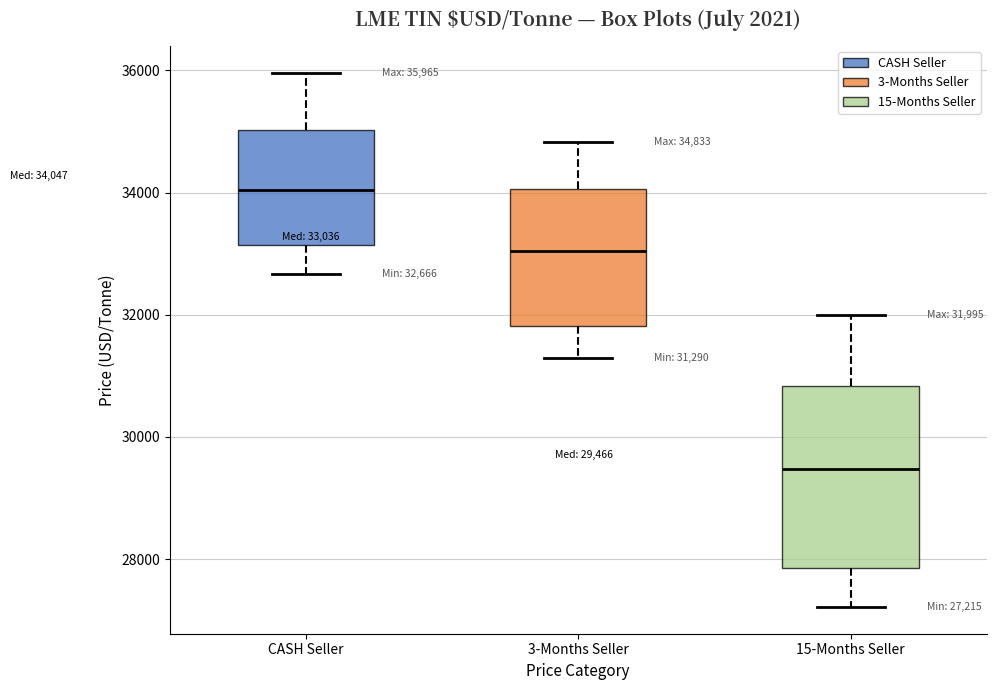

Comparing the boxes themselves (not the whiskers), which one is the tallest?

15-Months Seller